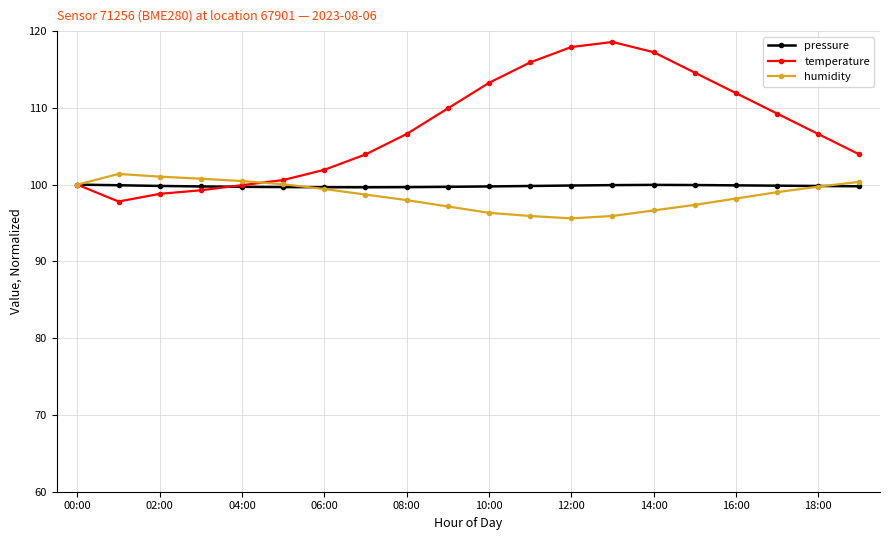

What is the lowest value of the pressure series?

99.7